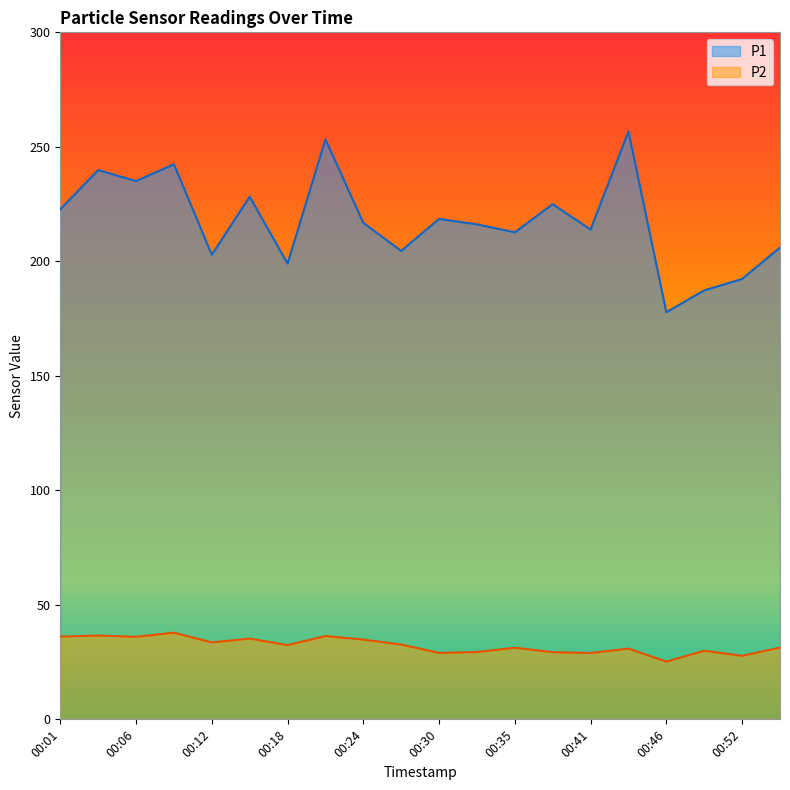

What is the sum of the P1 values at 00:41 and 00:49?

401.2